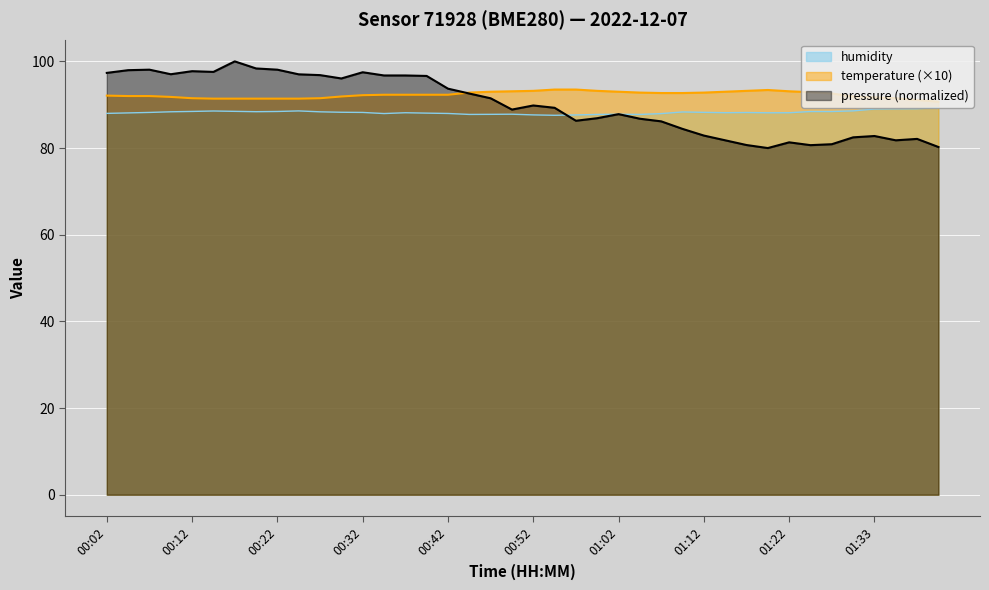

At which category does the chart reach its peak across all series?

00:55